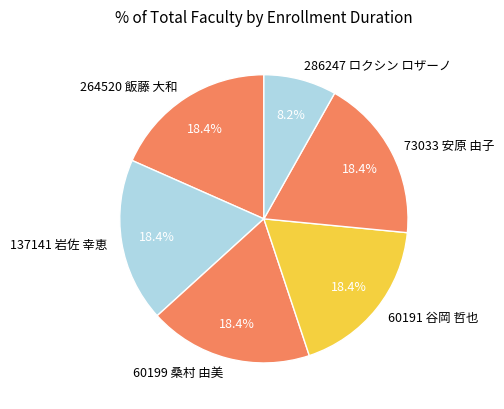

Does 73033 安原 由子 account for over 50% of the chart?

No